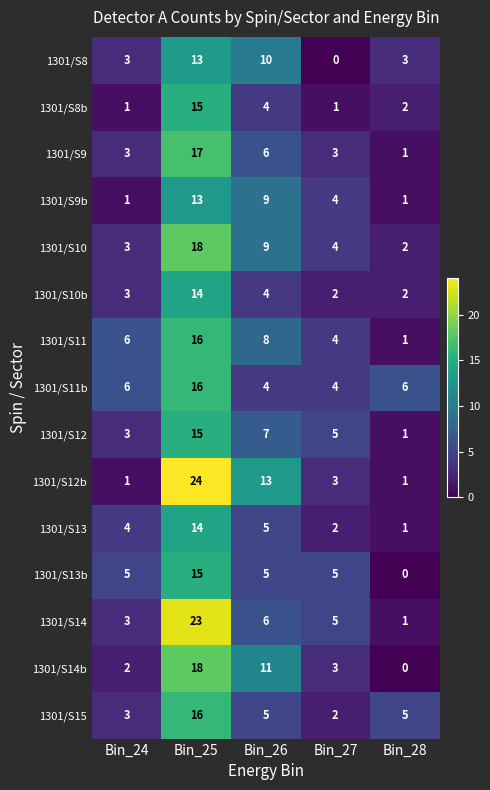

At which category is the sum across all series the highest?

Bin_25